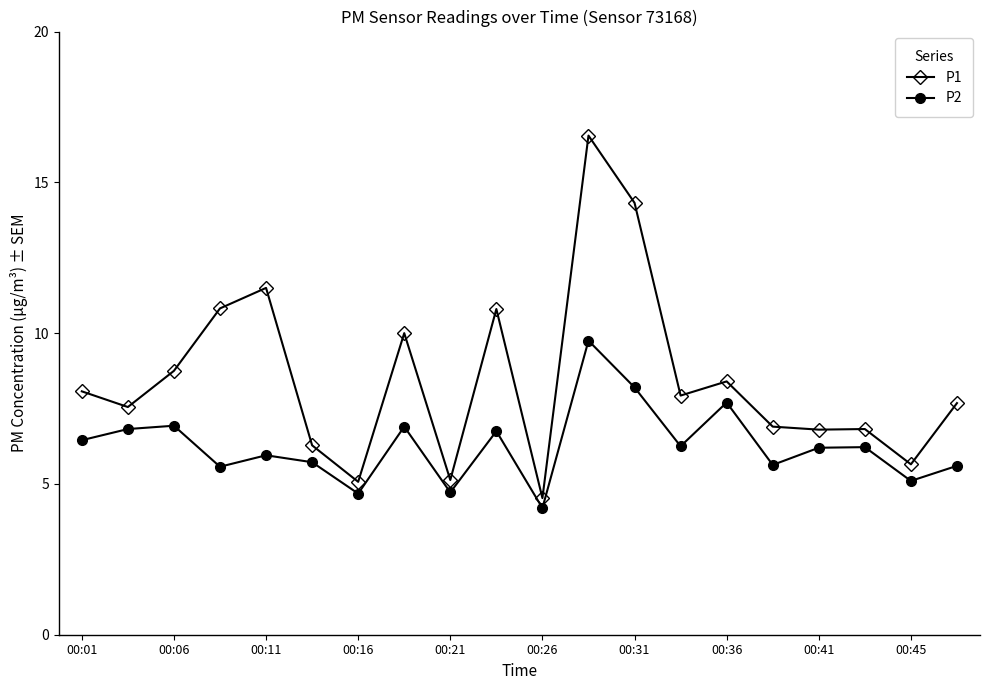

List the series in order of their overall mean, highest first.

P1, P2